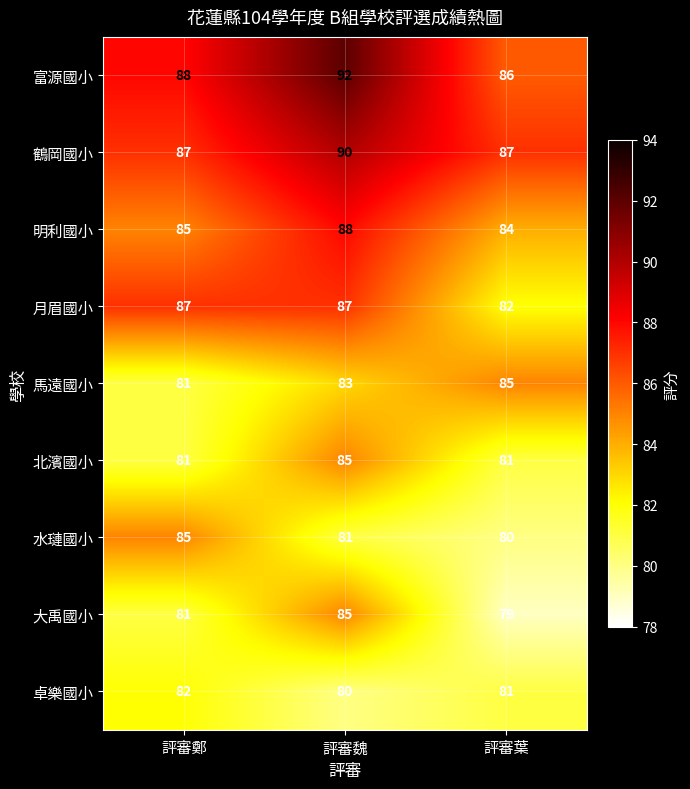

Is the value of 卓樂國小 at 評審魏 greater than the value of 月眉國小 at 評審鄭?

No